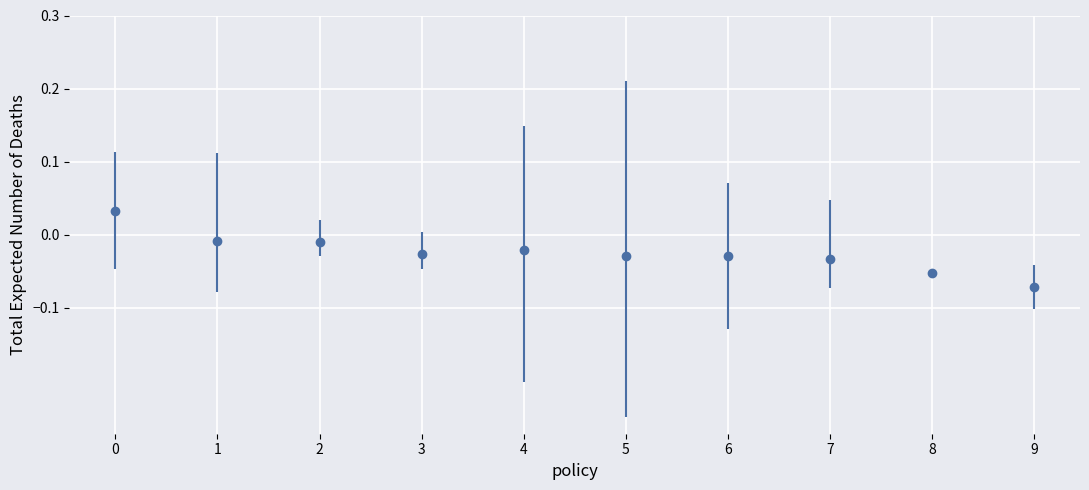

Which label corresponds to the smallest value in the chart?

9